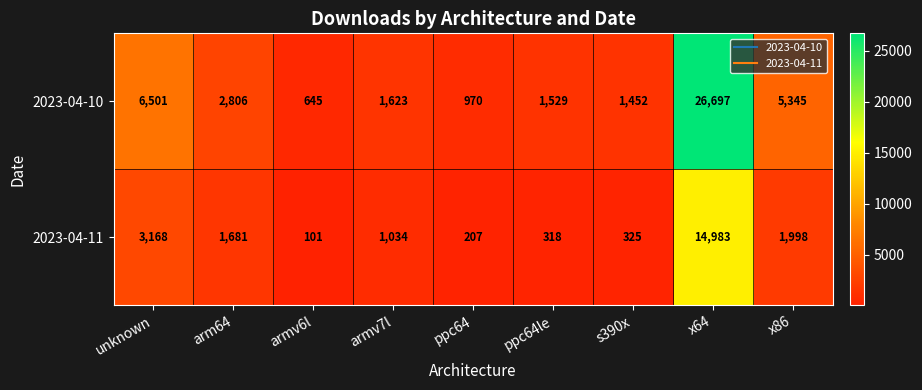

The value of 2023-04-10 at x86 is 2419. True or false?

False